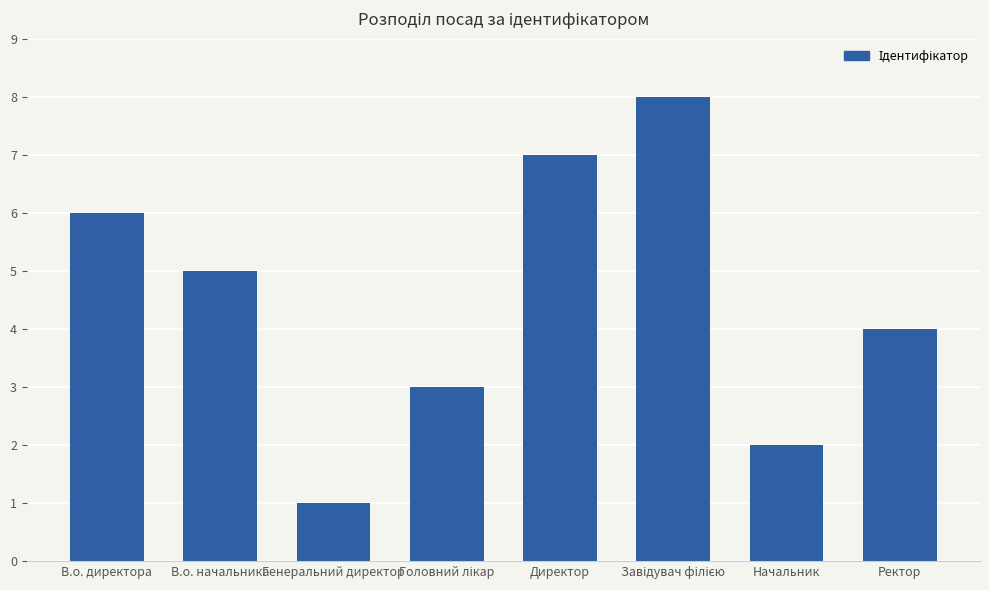

The value at Начальник is 2. True or false?

True